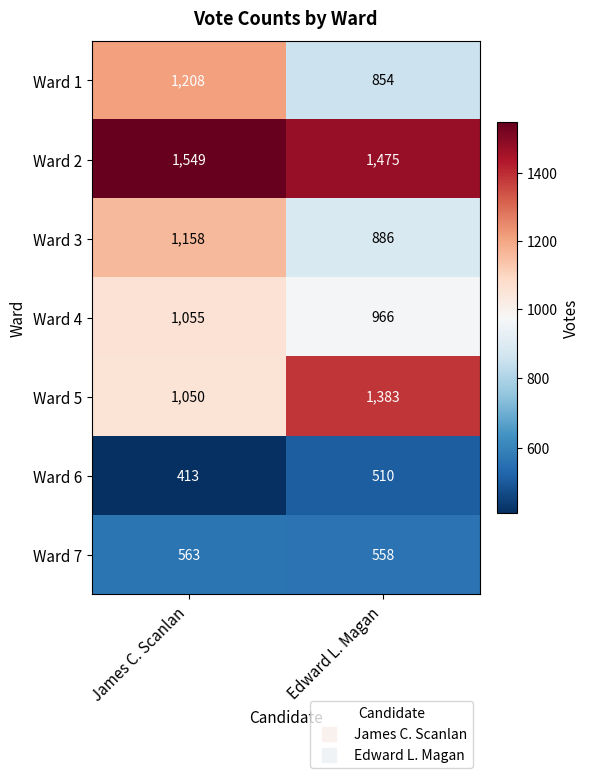

Which category has the highest value across all series?

James C. Scanlan